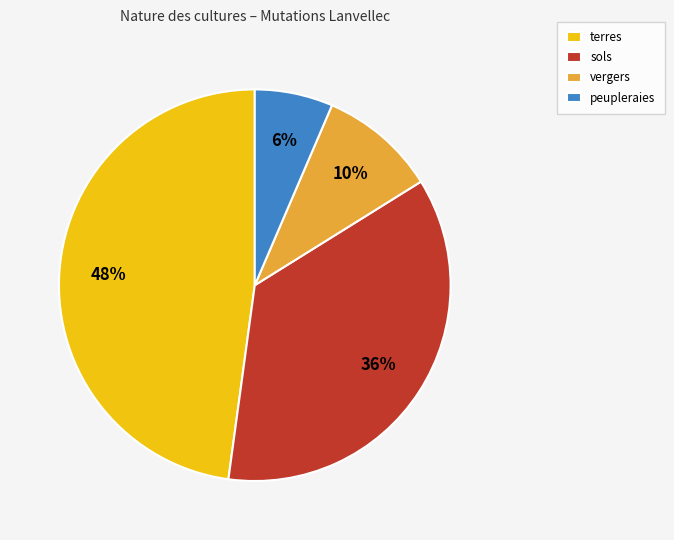

The sols slice represents 50% of the pie. True or false?

False